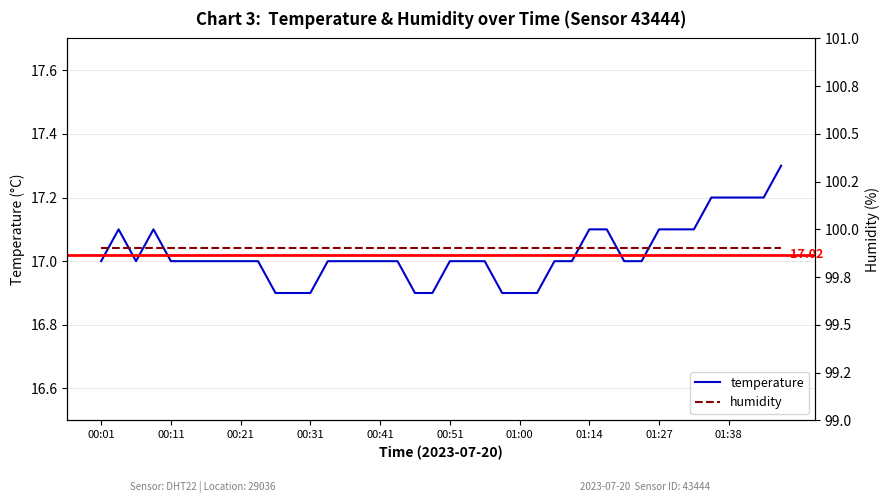

Which category has the highest value in the humidity series?

00:01